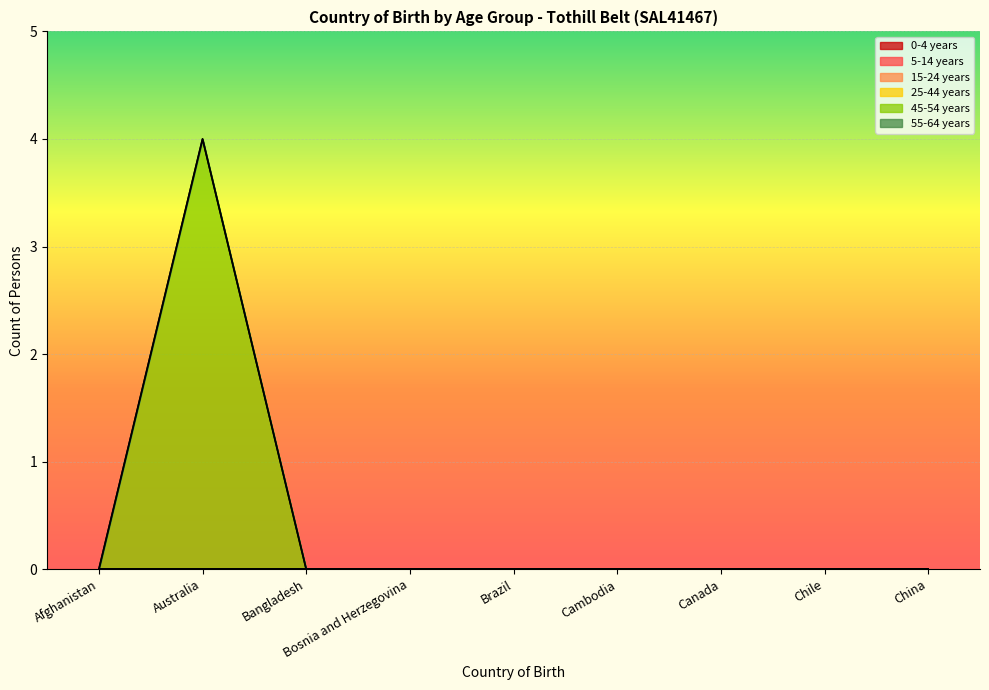

What is the label of the 2nd point from the right?

Chile